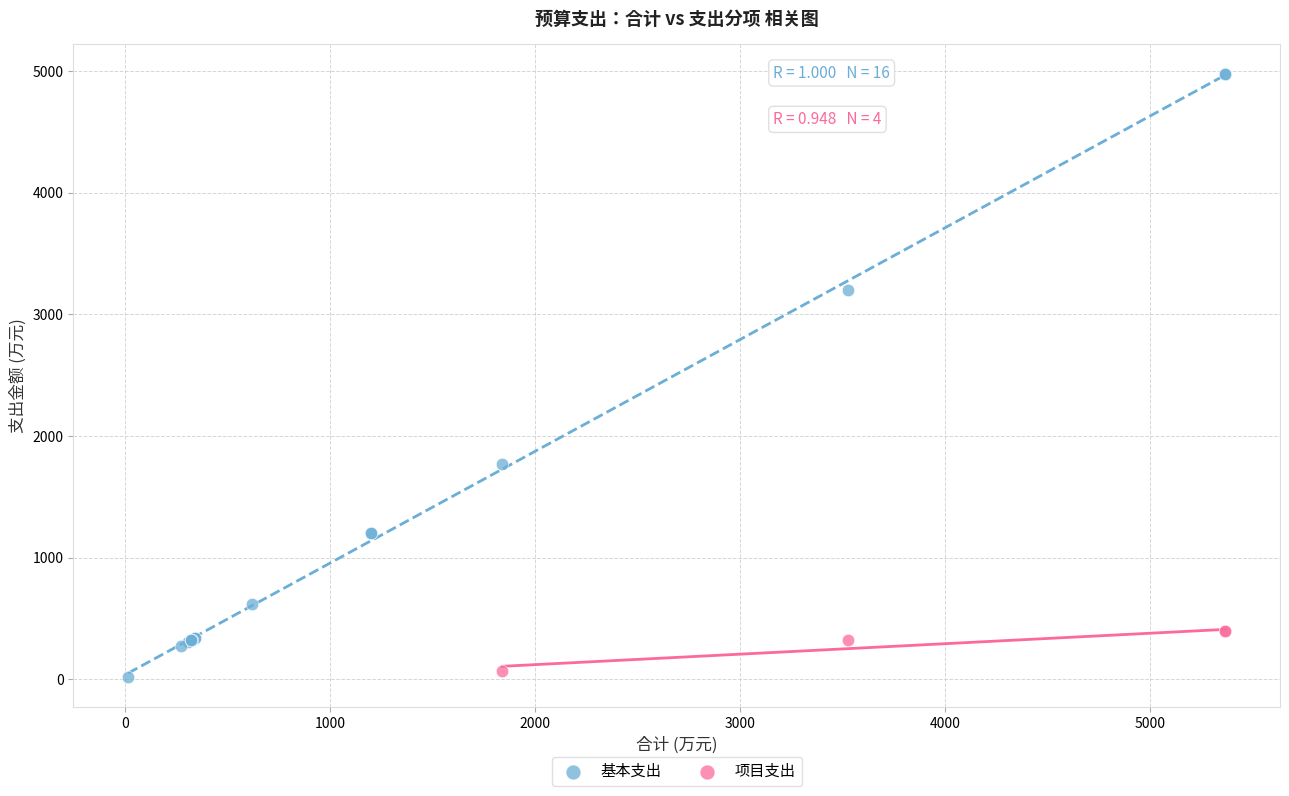

Which series has the largest Y range (max minus min)?

基本支出